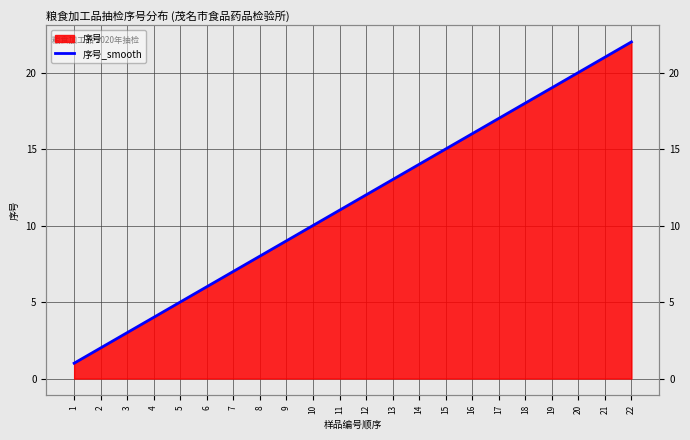

Reading left to right, extract all data points from this chart.

1.0	2.0	3.0	4.0	5.0	6.0	7.0	8.0	9.0	10.0	11.0	12.0	13.0	14.0	15.0	16.0	17.0	18.0	19.0	20.0	21.0	22.0